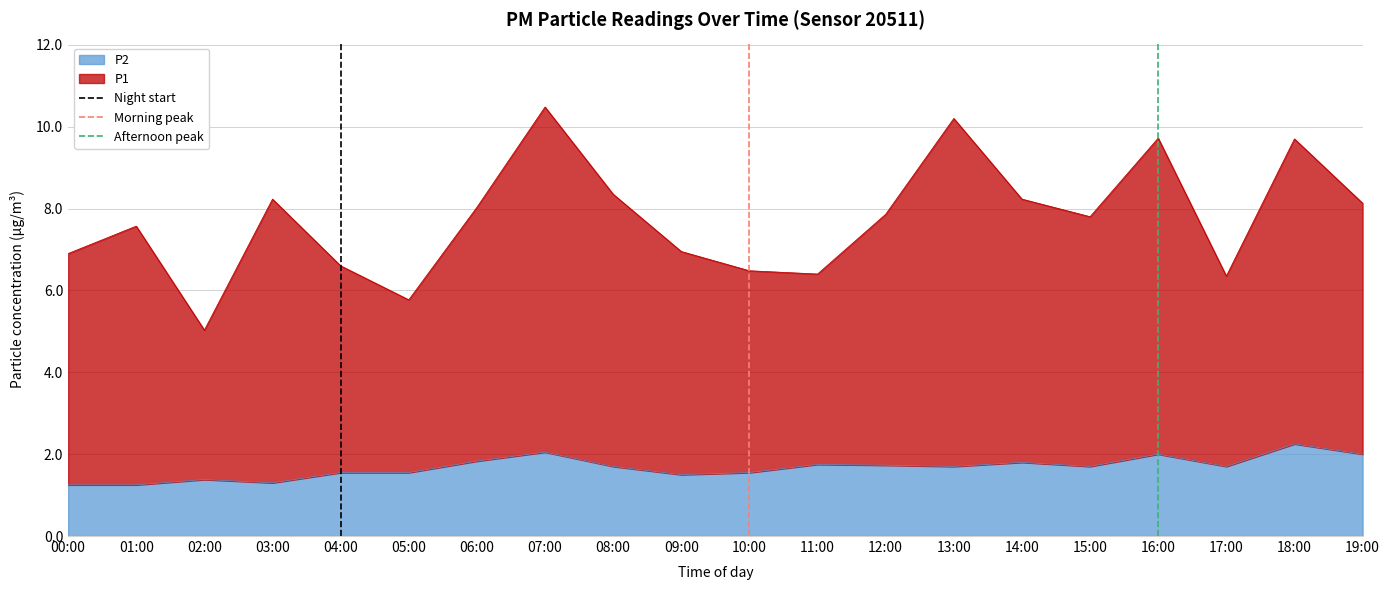

Is it true that P2 equals 2.6 at 12:00?

False